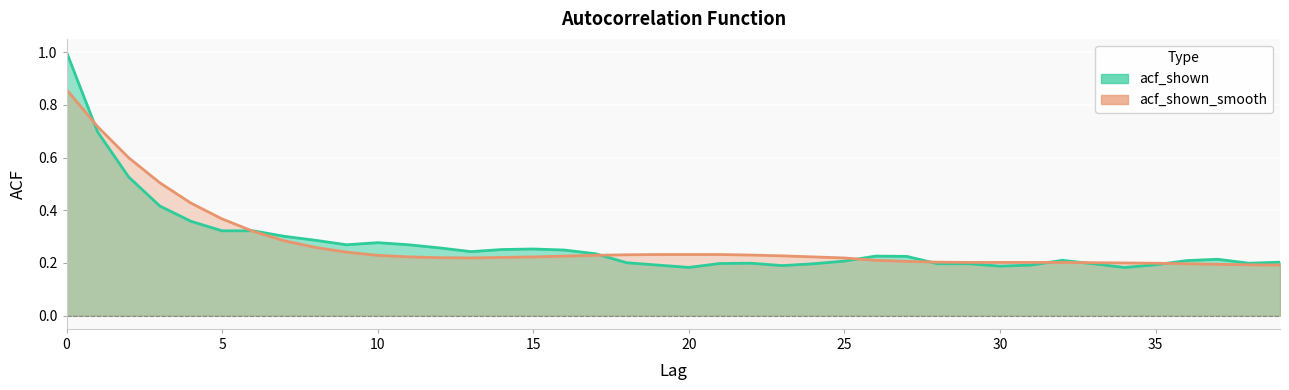

Reading left to right, what are all the values shown in this chart?

acf_shown: 1.0	0.7	0.5	0.4	0.4	0.3	0.3	0.3	0.3	0.3	0.3	0.3	0.3	0.2	0.3	0.3	0.2	0.2	0.2	0.2	0.2	0.2	0.2	0.2	0.2	0.2	0.2	0.2	0.2	0.2	0.2	0.2	0.2	0.2	0.2	0.2	0.2	0.2	0.2	0.2
acf_shown_smooth: 0.9	0.7	0.6	0.5	0.4	0.4	0.3	0.3	0.3	0.2	0.2	0.2	0.2	0.2	0.2	0.2	0.2	0.2	0.2	0.2	0.2	0.2	0.2	0.2	0.2	0.2	0.2	0.2	0.2	0.2	0.2	0.2	0.2	0.2	0.2	0.2	0.2	0.2	0.2	0.2